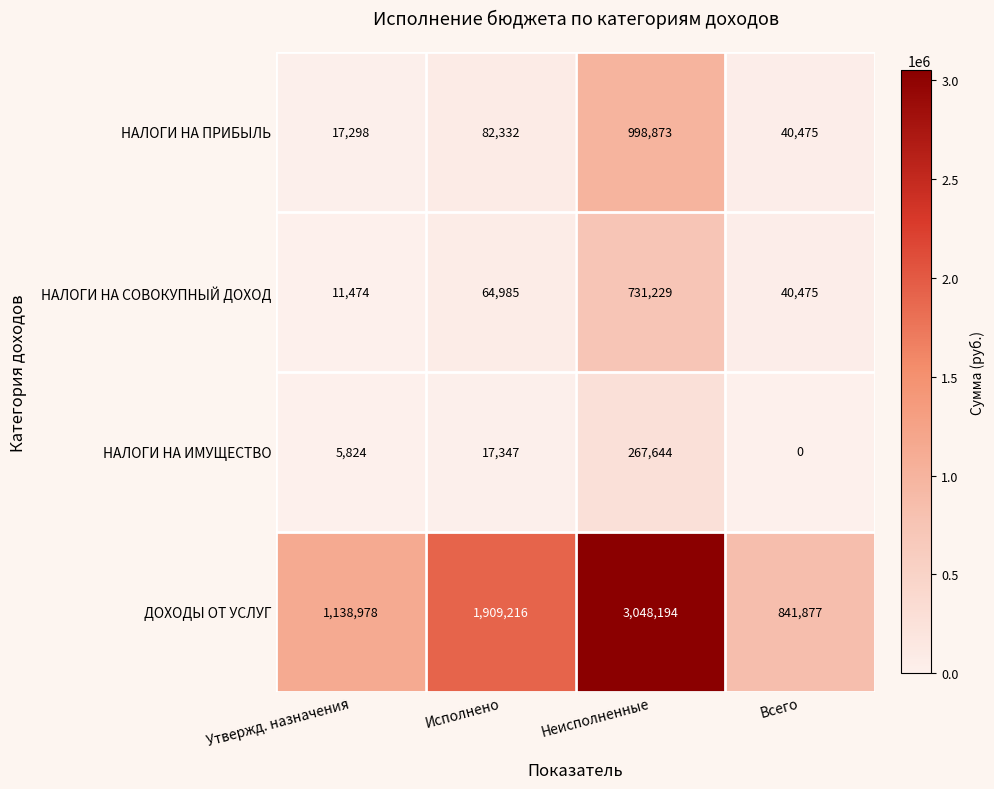

Rank the series by their maximum value, from highest to lowest.

ДОХОДЫ ОТ УСЛУГ, НАЛОГИ НА ПРИБЫЛЬ, НАЛОГИ НА СОВОКУПНЫЙ ДОХОД, НАЛОГИ НА ИМУЩЕСТВО